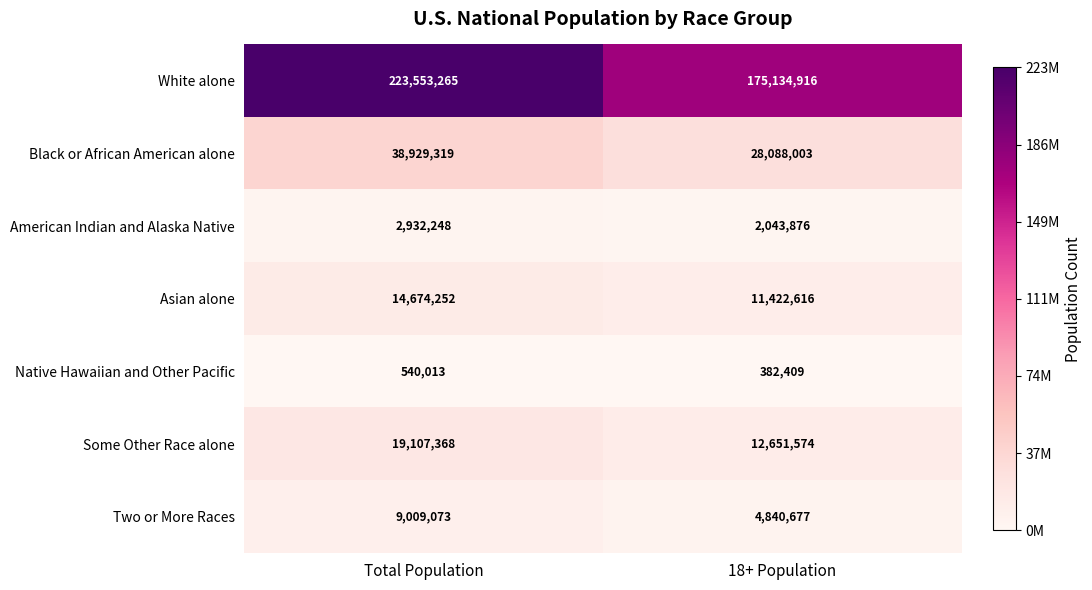

What is the sum of the Asian alone values at 18+ Population and Total Population?

26096868